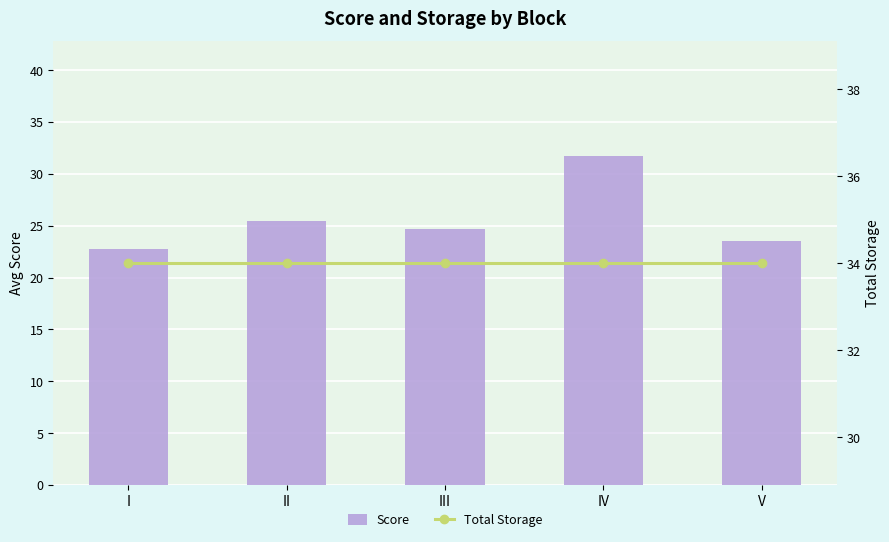

At IV, list the series in order from smallest to largest.

Score, Total Storage